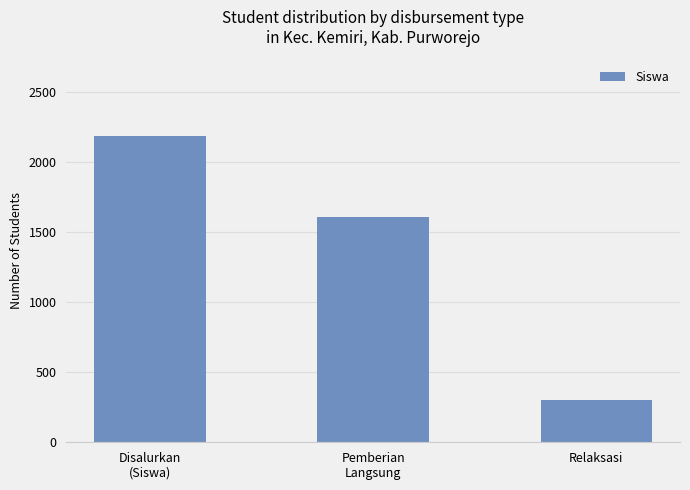

At which label is the value closest to 1241?

Pemberian
Langsung